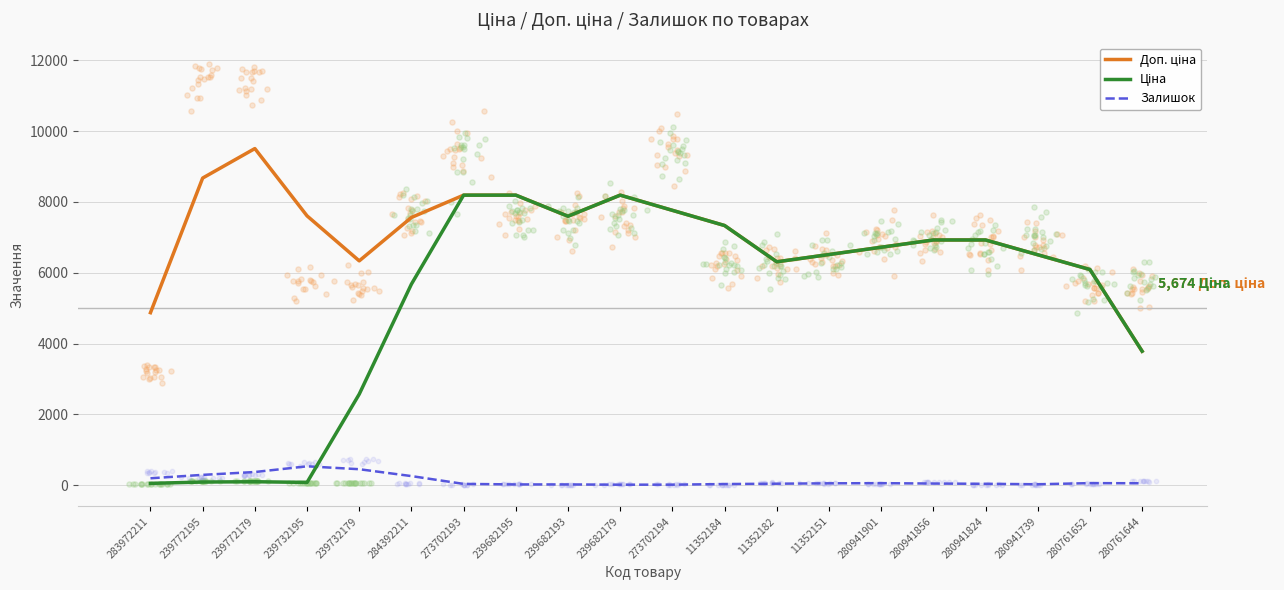

At which category is the sum across all series the highest?

273702193